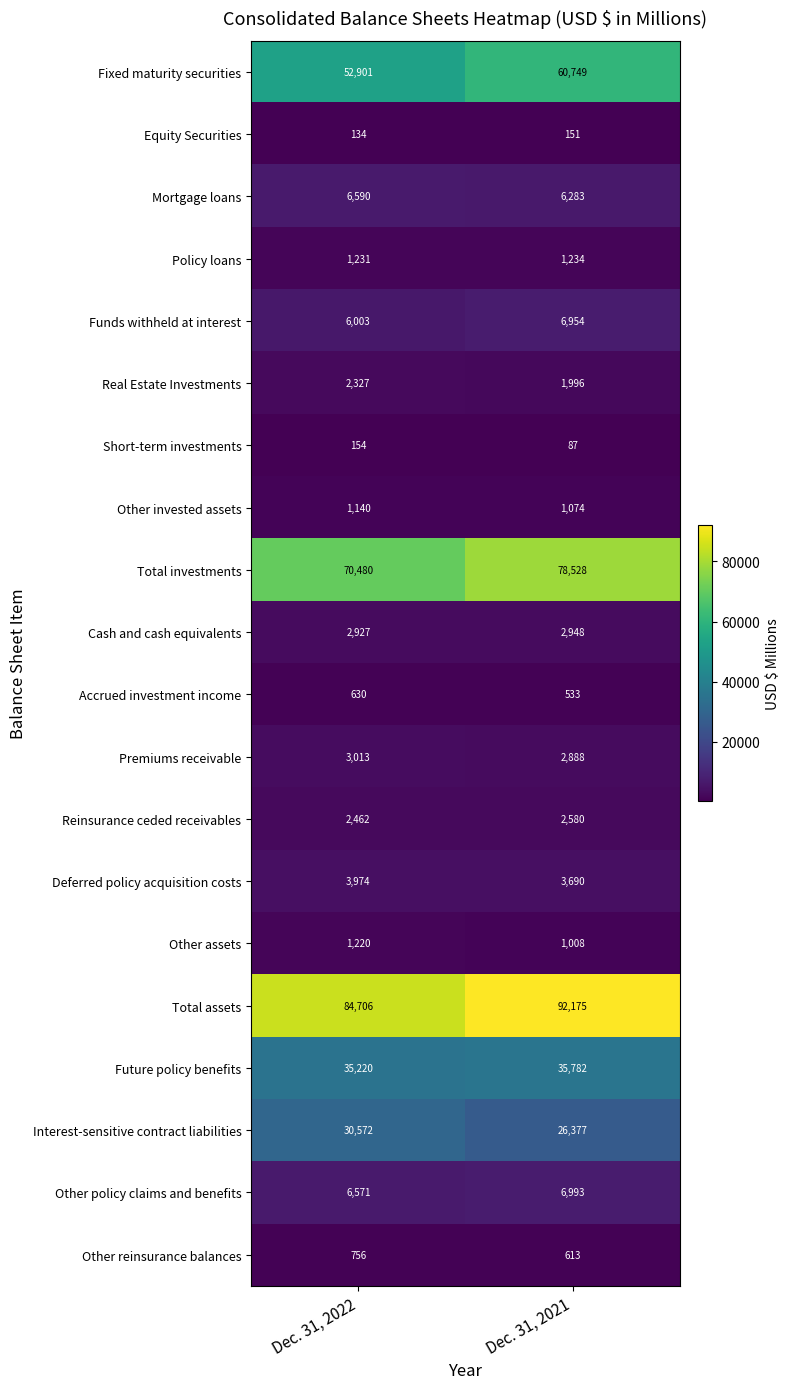

At Dec. 31, 2021, list the series in order from largest to smallest.

Total assets, Total investments, Fixed maturity securities, Future policy benefits, Interest-sensitive contract liabilities, Other policy claims and benefits, Funds withheld at interest, Mortgage loans, Deferred policy acquisition costs, Cash and cash equivalents, Premiums receivable, Reinsurance ceded receivables, Real Estate Investments, Policy loans, Other invested assets, Other assets, Other reinsurance balances, Accrued investment income, Equity Securities, Short-term investments